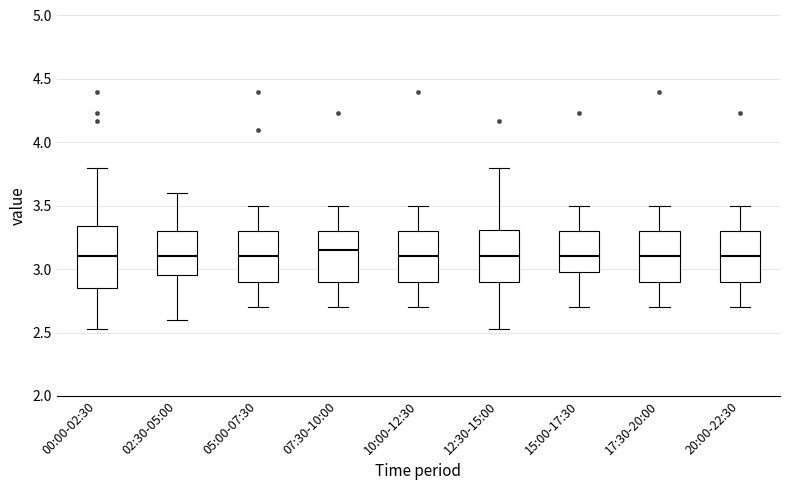

Reading left to right, read every box against the y-axis: the position of its median line, the range the box covers, and the ends of its whiskers. The values are not printed on the chart, so give them approximately, as read against the axis.

00:00-02:30: median 3.10, box 2.85 to 3.35, whiskers 2.55 to 3.80
02:30-05:00: median 3.10, box 2.95 to 3.30, whiskers 2.60 to 3.60
05:00-07:30: median 3.10, box 2.90 to 3.30, whiskers 2.70 to 3.50
07:30-10:00: median 3.15, box 2.90 to 3.30, whiskers 2.70 to 3.50
10:00-12:30: median 3.10, box 2.90 to 3.30, whiskers 2.70 to 3.50
12:30-15:00: median 3.10, box 2.90 to 3.30, whiskers 2.55 to 3.80
15:00-17:30: median 3.10, box 3.00 to 3.30, whiskers 2.70 to 3.50
17:30-20:00: median 3.10, box 2.90 to 3.30, whiskers 2.70 to 3.50
20:00-22:30: median 3.10, box 2.90 to 3.30, whiskers 2.70 to 3.50